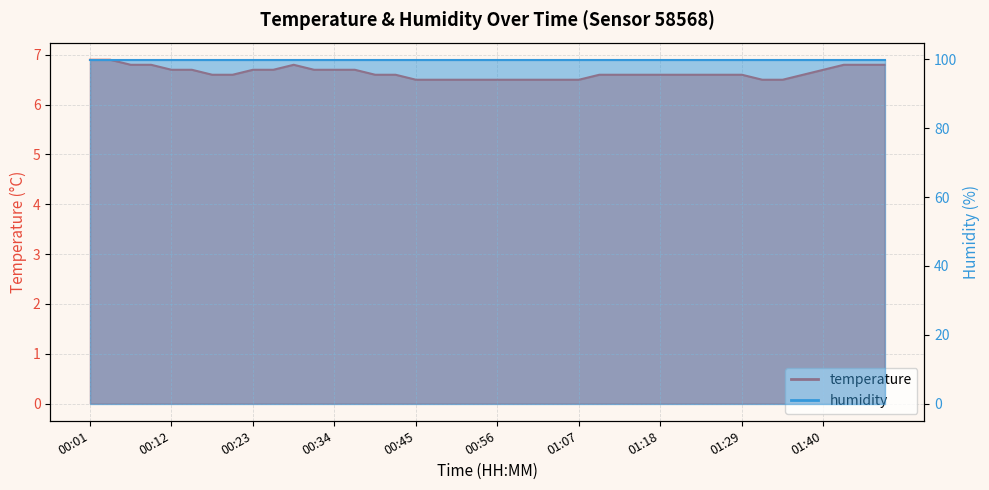

True or false: the data has more than 0 interior local peaks.

True